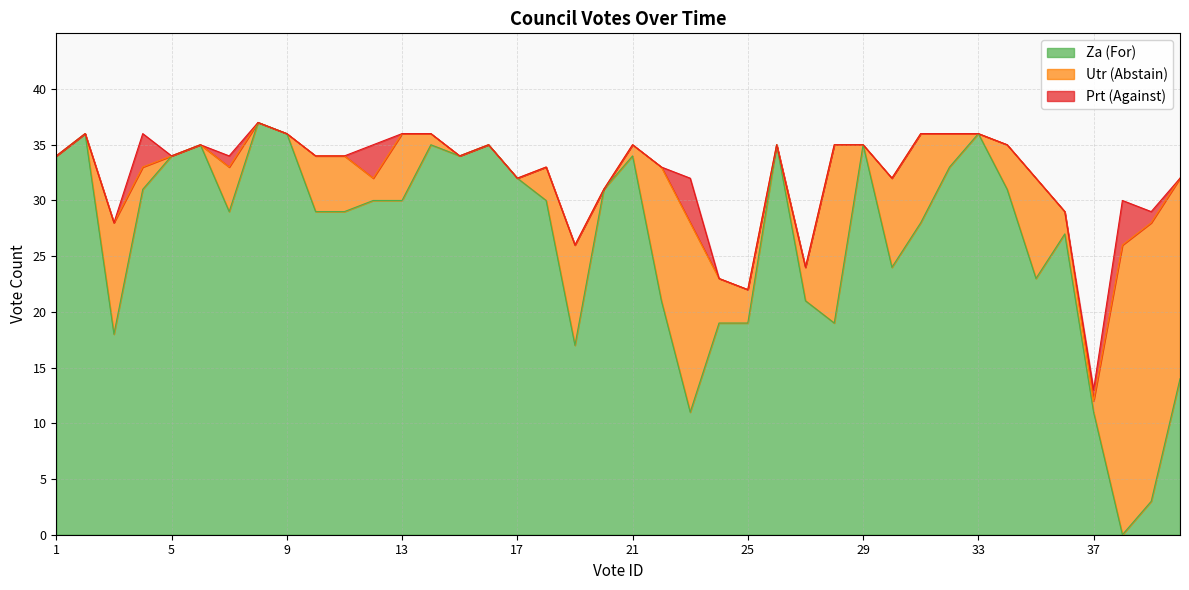

Reading left to right, extract all data points from this chart.

Za (For): 1=34	2=36	3=18	4=31	5=34	6=35	7=29	8=37	9=36	10=29	11=29	12=30	13=30	14=35	15=34	16=35	17=32	18=30	19=17	20=31	21=34	22=21	23=11	24=19	25=19	26=35	27=21	28=19	29=35	30=24	31=28	32=33	33=36	34=31	35=23	36=27	37=11	38=0	39=3	40=14
Utr (Abstain): 1=0	2=0	3=10	4=2	5=0	6=0	7=4	8=0	9=0	10=5	11=5	12=2	13=6	14=1	15=0	16=0	17=0	18=3	19=9	20=0	21=1	22=12	23=17	24=4	25=3	26=0	27=3	28=16	29=0	30=8	31=8	32=3	33=0	34=4	35=9	36=2	37=1	38=26	39=25	40=18
Prt (Against): 1=0	2=0	3=0	4=3	5=0	6=0	7=1	8=0	9=0	10=0	11=0	12=3	13=0	14=0	15=0	16=0	17=0	18=0	19=0	20=0	21=0	22=0	23=4	24=0	25=0	26=0	27=0	28=0	29=0	30=0	31=0	32=0	33=0	34=0	35=0	36=0	37=1	38=4	39=1	40=0